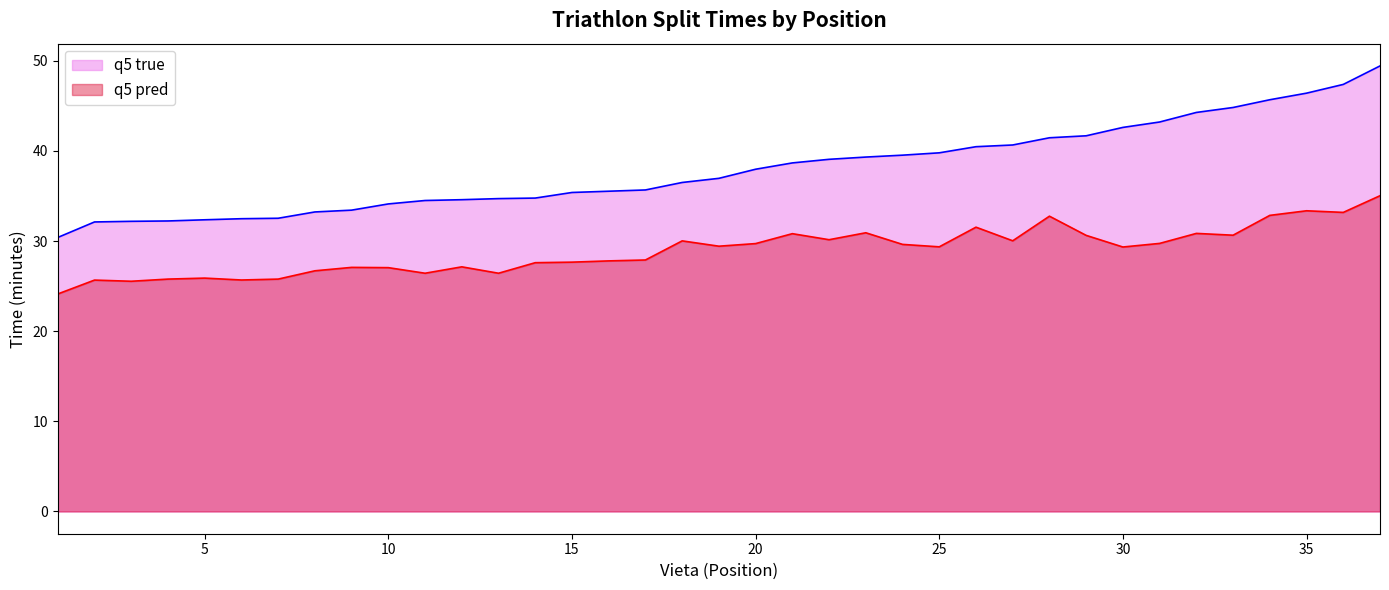

The value of q5 true at 10 is 34.1. True or false?

True